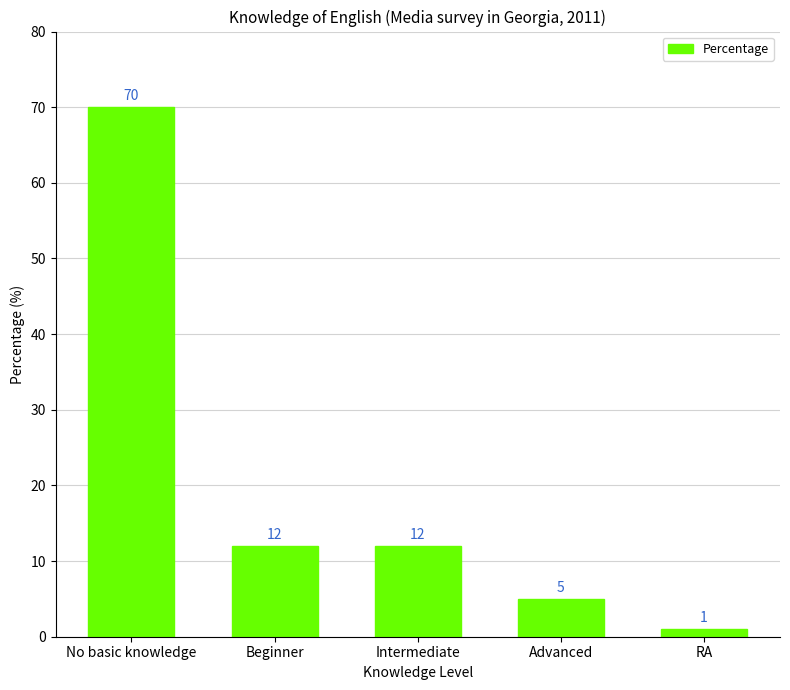

Where does the data first go above 12?

No basic knowledge